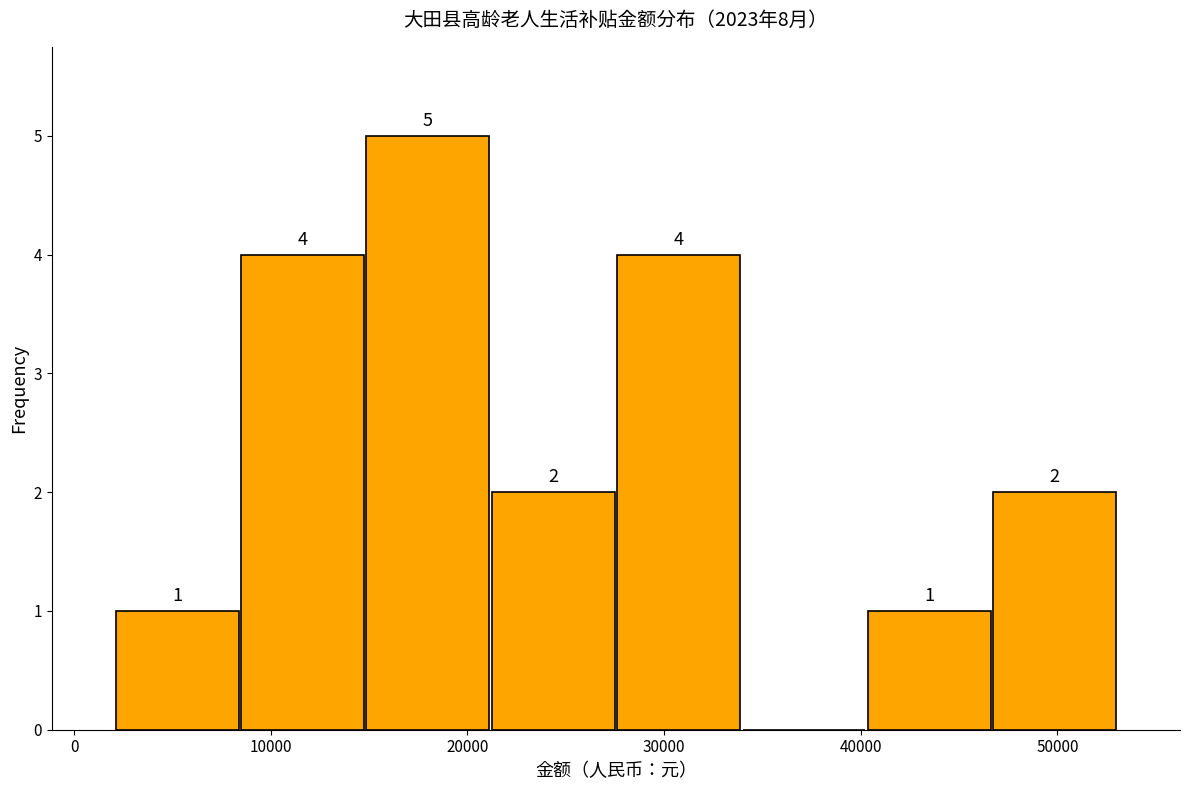

Over which range of the x-axis is the bar tallest?

15000 to 21000